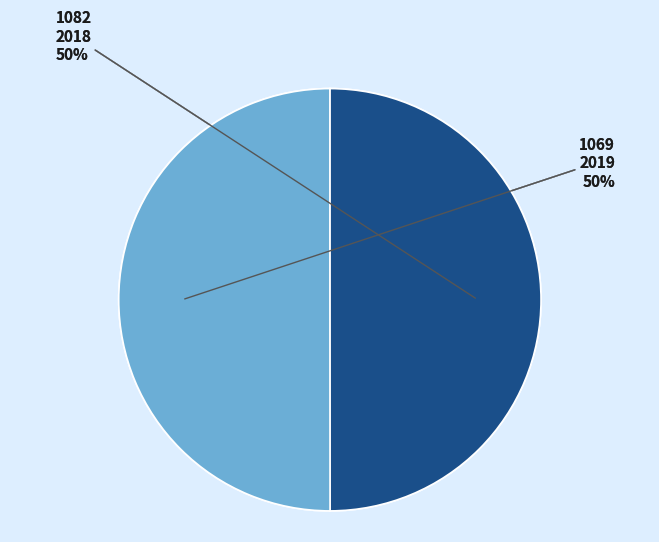

Count the number of slices in the pie.

2